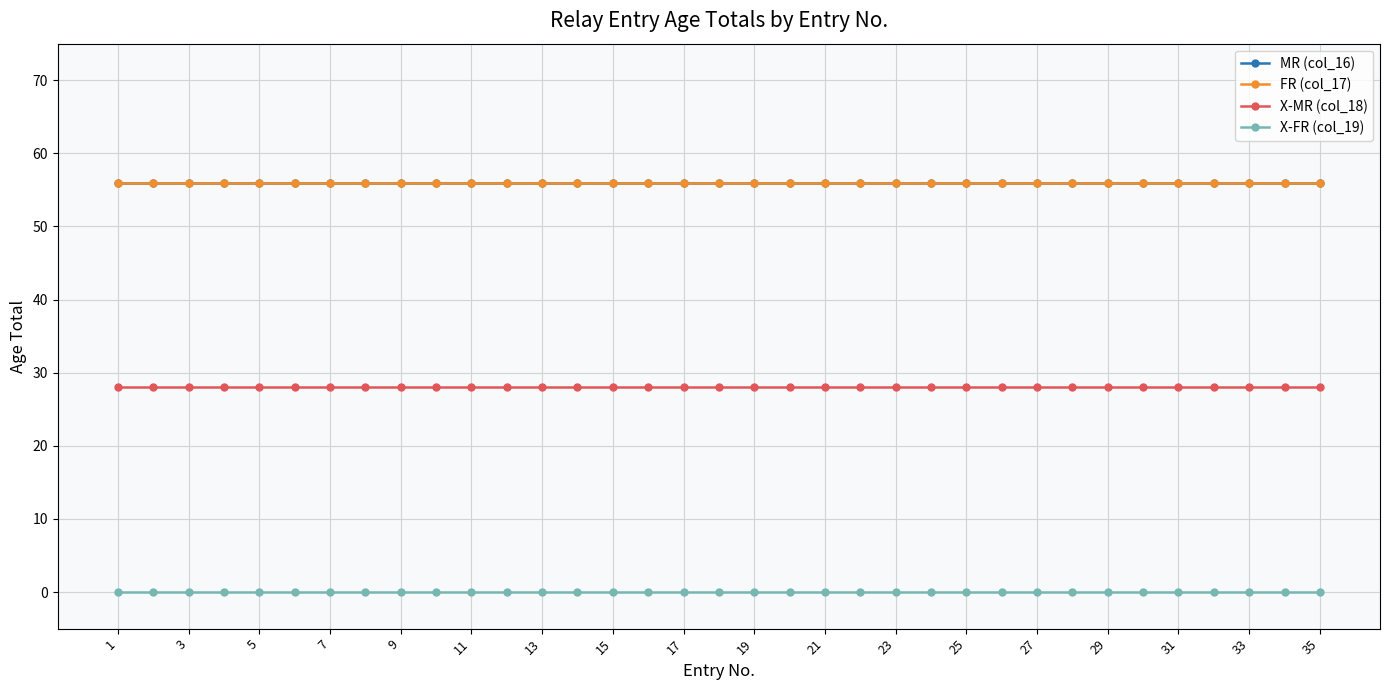

True or false: FR (col_17) and X-FR (col_19) intersect in this chart.

False